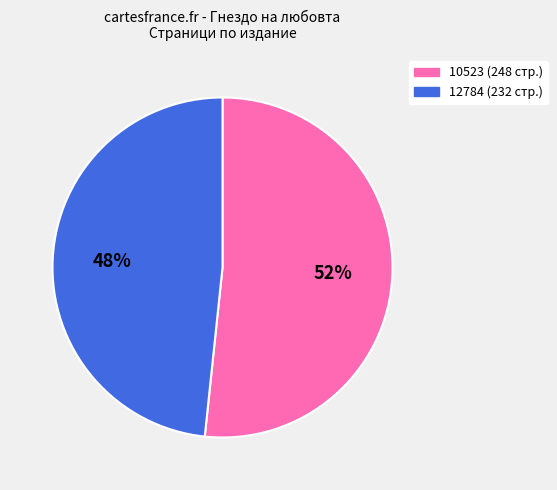

Rank the categories by value from highest to lowest.

10523, 12784